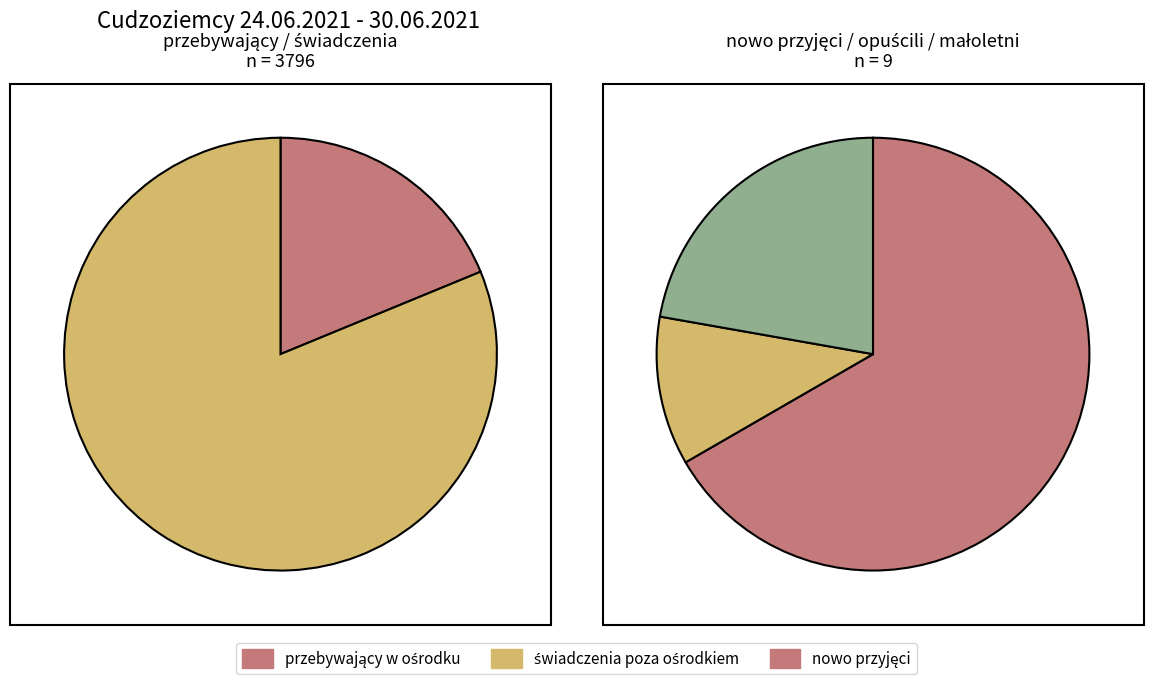

Do opuścili ośrodek and przebywający w ośrodku together represent more than half of the pie?

No